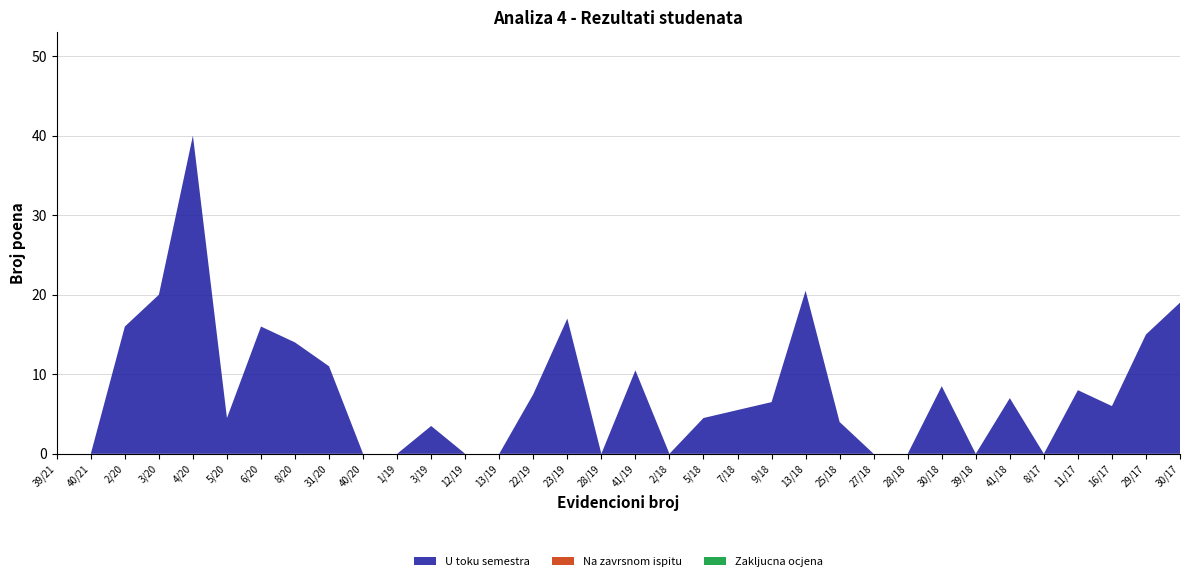

Reading right to left, list all the values displayed in this chart.

U toku semestra: 30/17=19.0	29/17=15.0	16/17=6.0	11/17=8.0	8/17=0.0	41/18=7.0	39/18=0.0	30/18=8.5	28/18=0.0	27/18=0.0	25/18=4.0	13/18=20.5	9/18=6.5	7/18=5.5	5/18=4.5	2/18=0.0	41/19=10.5	28/19=0.0	23/19=17.0	22/19=7.5	13/19=0.0	12/19=0.0	3/19=3.5	1/19=0.0	40/20=0.0	31/20=11.0	8/20=14.0	6/20=16.0	5/20=4.5	4/20=40.0	3/20=20.0	2/20=16.0	40/21=0.0	39/21=0.0
Na zavrsnom ispitu: 30/17=0.0	29/17=0.0	16/17=0.0	11/17=0.0	8/17=0.0	41/18=0.0	39/18=0.0	30/18=0.0	28/18=0.0	27/18=0.0	25/18=0.0	13/18=0.0	9/18=0.0	7/18=0.0	5/18=0.0	2/18=0.0	41/19=0.0	28/19=0.0	23/19=0.0	22/19=0.0	13/19=0.0	12/19=0.0	3/19=0.0	1/19=0.0	40/20=0.0	31/20=0.0	8/20=0.0	6/20=0.0	5/20=0.0	4/20=0.0	3/20=0.0	2/20=0.0	40/21=0.0	39/21=0.0
Zakljucna ocjena: 30/17=0.0	29/17=0.0	16/17=0.0	11/17=0.0	8/17=0.0	41/18=0.0	39/18=0.0	30/18=0.0	28/18=0.0	27/18=0.0	25/18=0.0	13/18=0.0	9/18=0.0	7/18=0.0	5/18=0.0	2/18=0.0	41/19=0.0	28/19=0.0	23/19=0.0	22/19=0.0	13/19=0.0	12/19=0.0	3/19=0.0	1/19=0.0	40/20=0.0	31/20=0.0	8/20=0.0	6/20=0.0	5/20=0.0	4/20=0.0	3/20=0.0	2/20=0.0	40/21=0.0	39/21=0.0